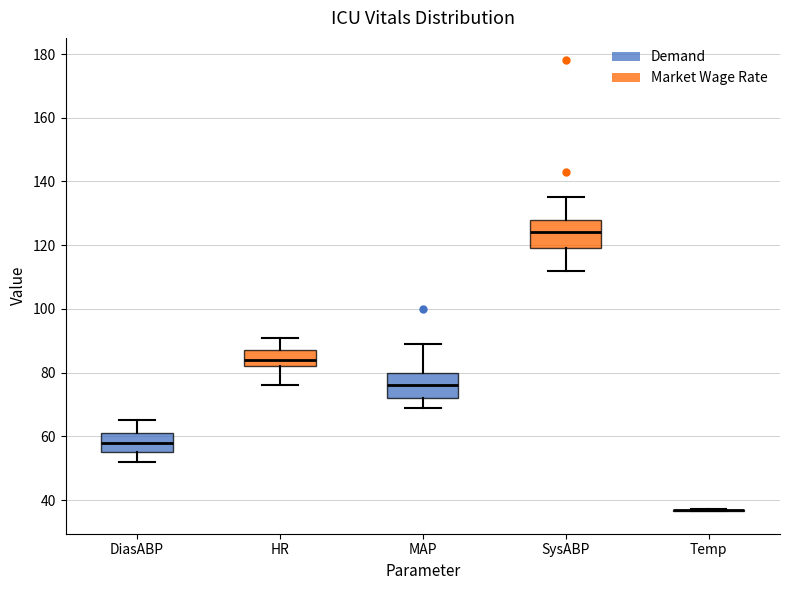

Reading left to right, transcribe this box plot: for each box, give where its median line is, the range the box spans, and where its two whiskers end, as read against the y-axis. The values are not printed on the chart, so give them approximately, as read against the axis.

DiasABP: median 58, box 56 to 62, whiskers 52 to 66
HR: median 84, box 82 to 88, whiskers 76 to 92
MAP: median 76, box 72 to 80, whiskers 70 to 90
SysABP: median 124, box 120 to 128, whiskers 112 to 136
Temp: box collapsed to a line at 36, whiskers 36 to 38